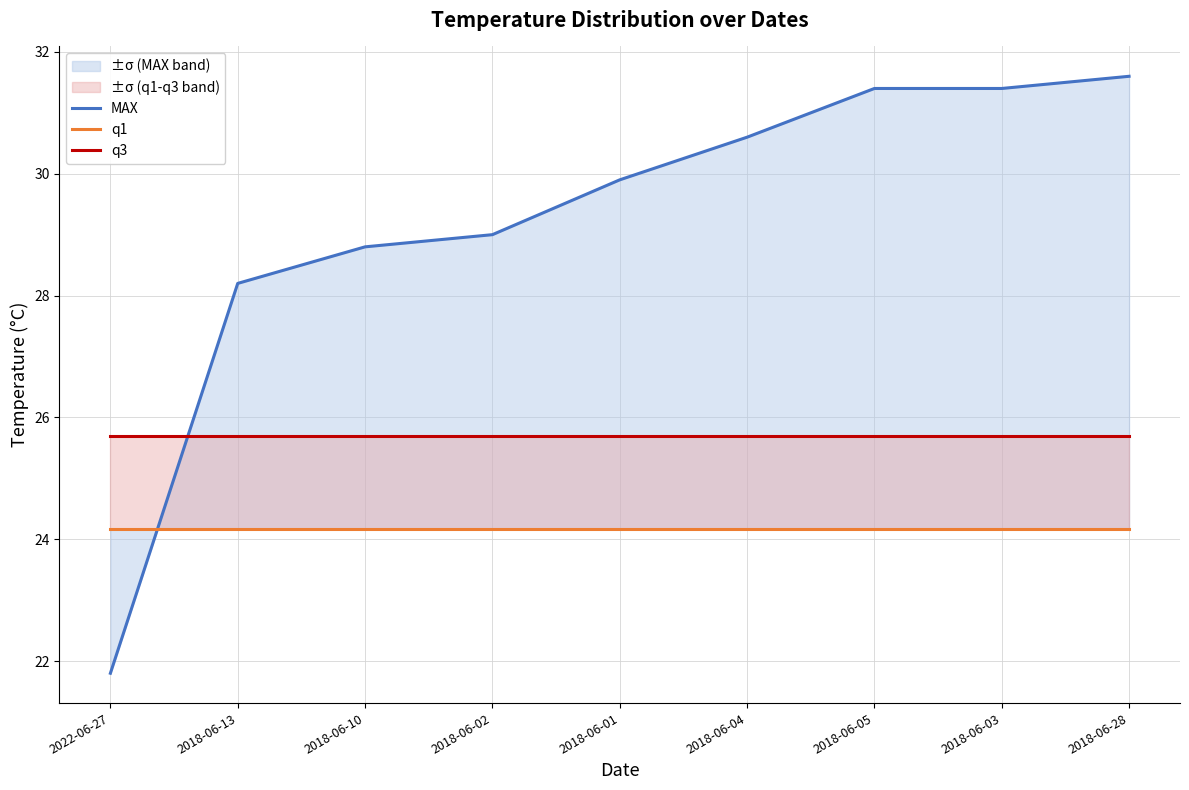

What position from the left is 2018-06-28?

9